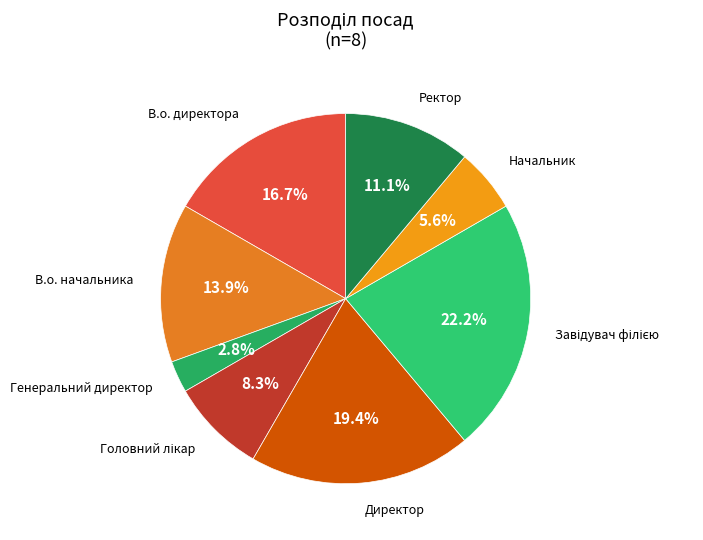

How many slices are in this pie chart?

8